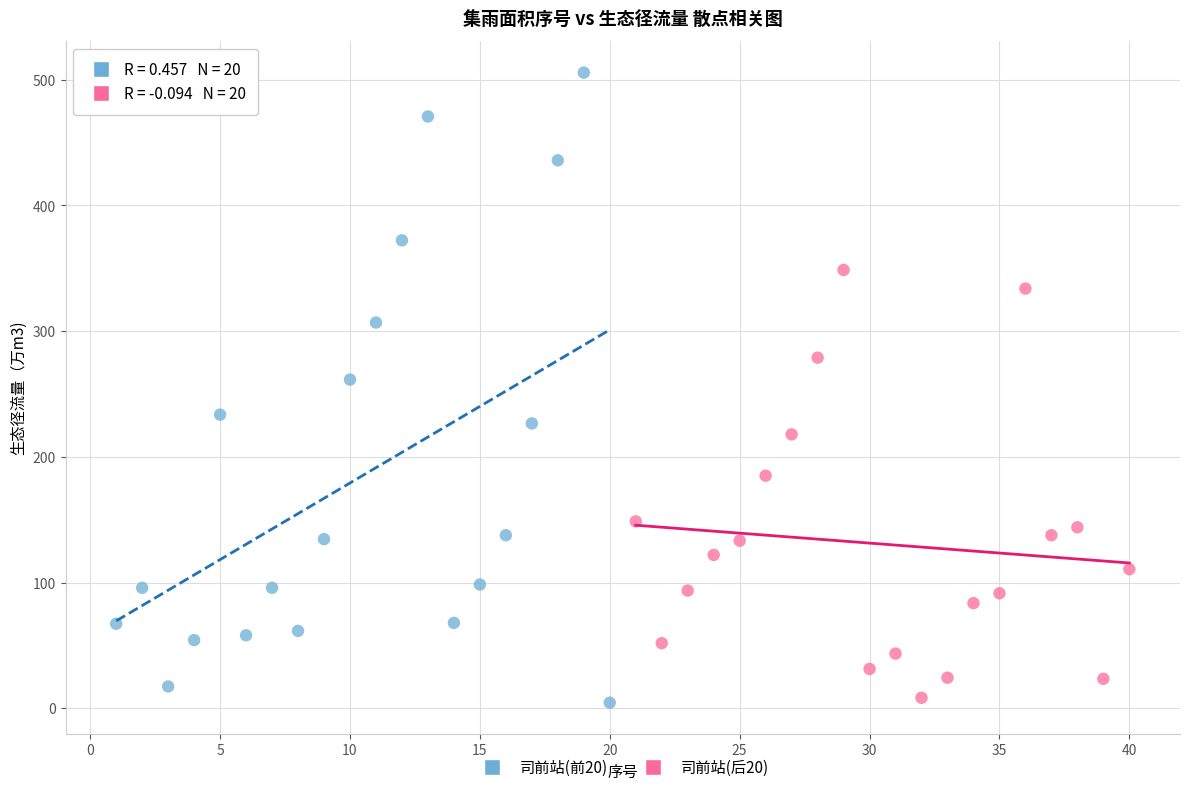

What are all the series names shown in the legend?

司前站(前20), 司前站(后20)